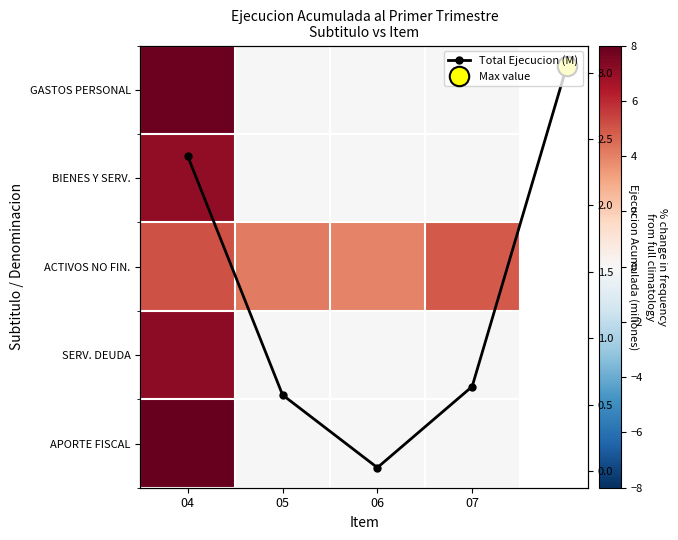

What is the difference between the maximum and minimum values in the BIENES Y SERVICIOS DE CONSUMO series?

7.1